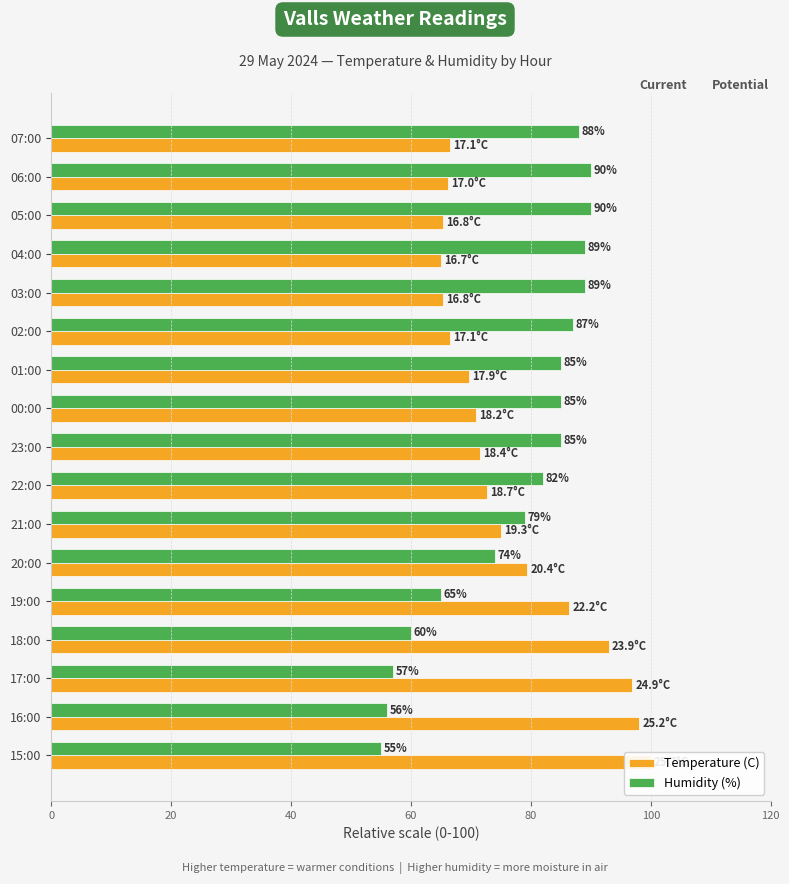

Reading left to right, extract all data points from this chart.

Temperature (C): 66.5	66.1	65.4	65.0	65.4	66.5	69.6	70.8	71.6	72.8	75.1	79.4	86.4	93.0	96.9	98.1	100.0
Humidity (%): 88.0	90.0	90.0	89.0	89.0	87.0	85.0	85.0	85.0	82.0	79.0	74.0	65.0	60.0	57.0	56.0	55.0